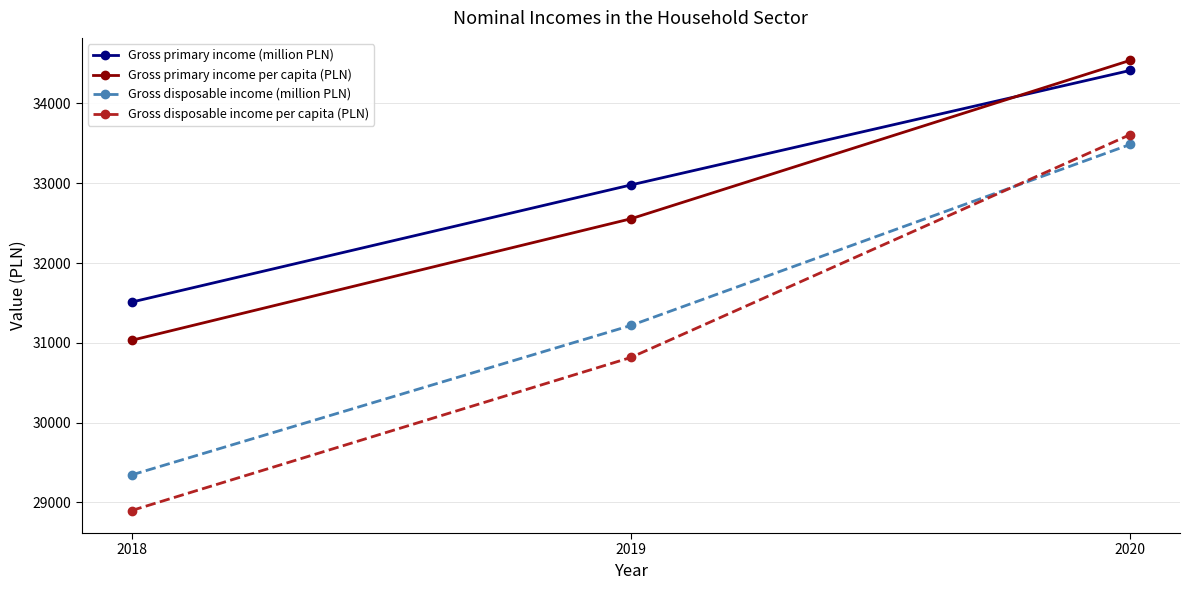

What is the value of the Gross disposable income per capita (PLN) point at the 3rd from the left?

33609